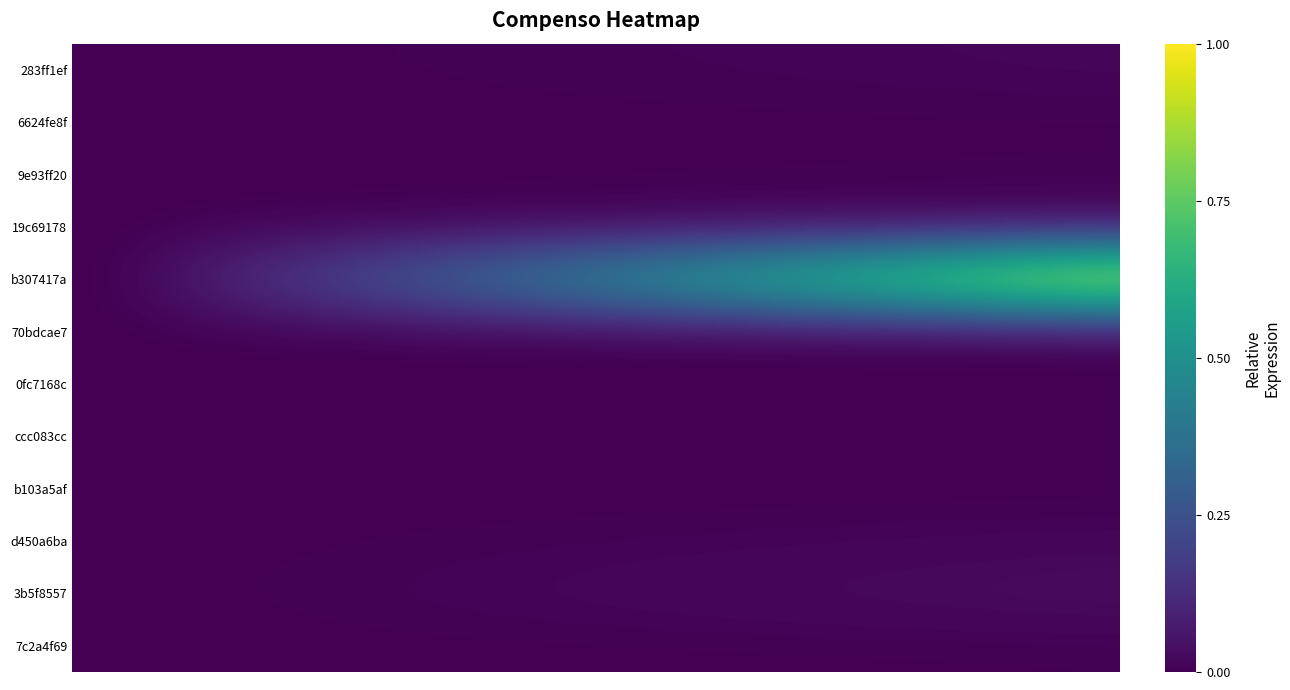

What is the maximum value shown in the chart?

1.0